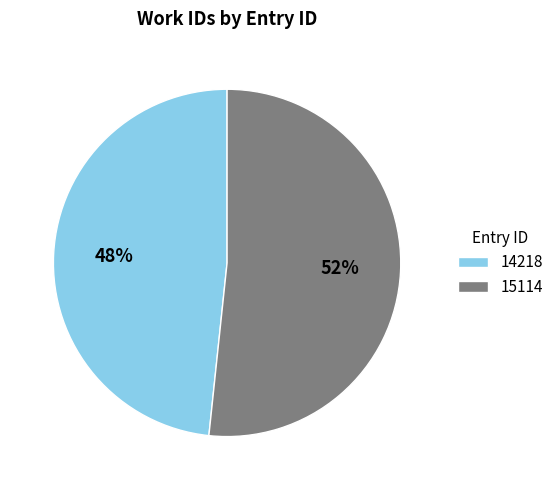

To the nearest percent, what is the average slice percentage?

50%